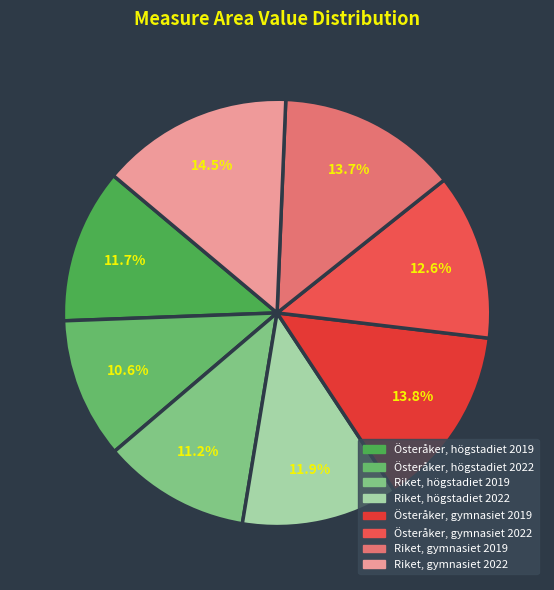

To the nearest percent, what portion does Riket, gymnasiet 2022 represent?

15%